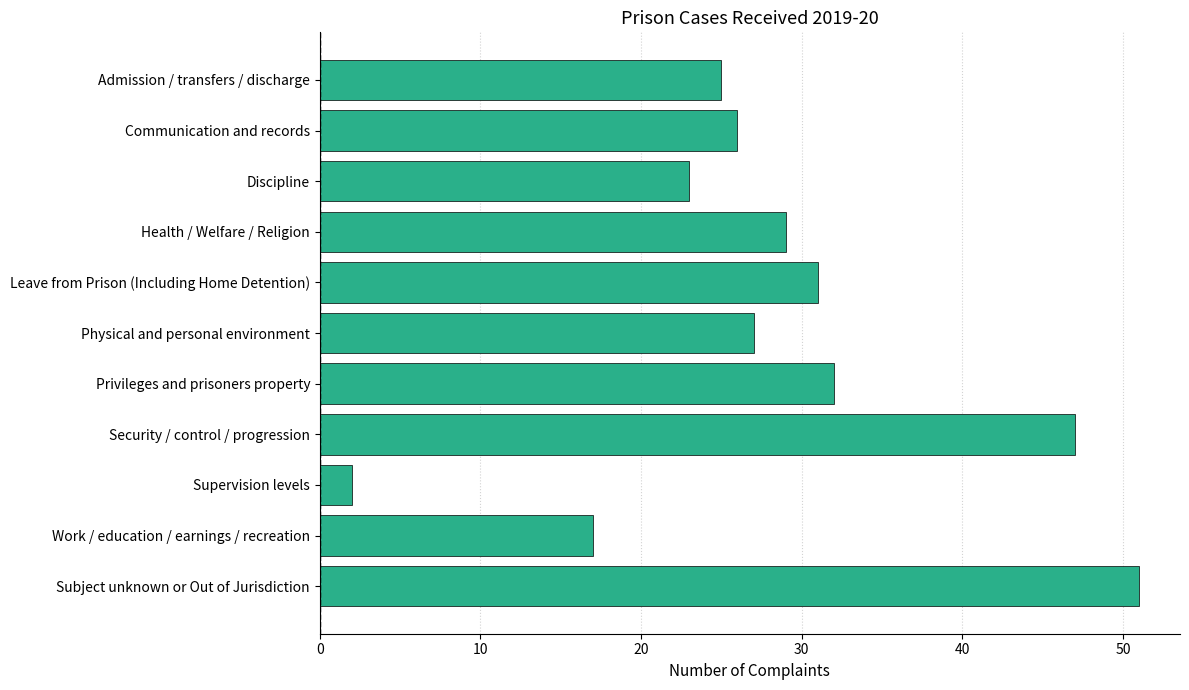

Are the bars horizontal?

Yes